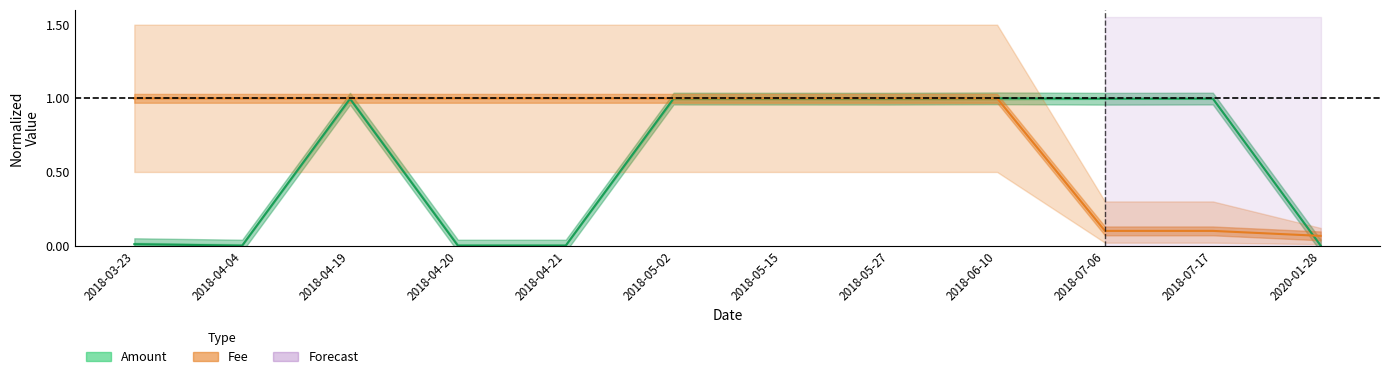

What is the value of the Amount point at the 9th from the left?

1.0